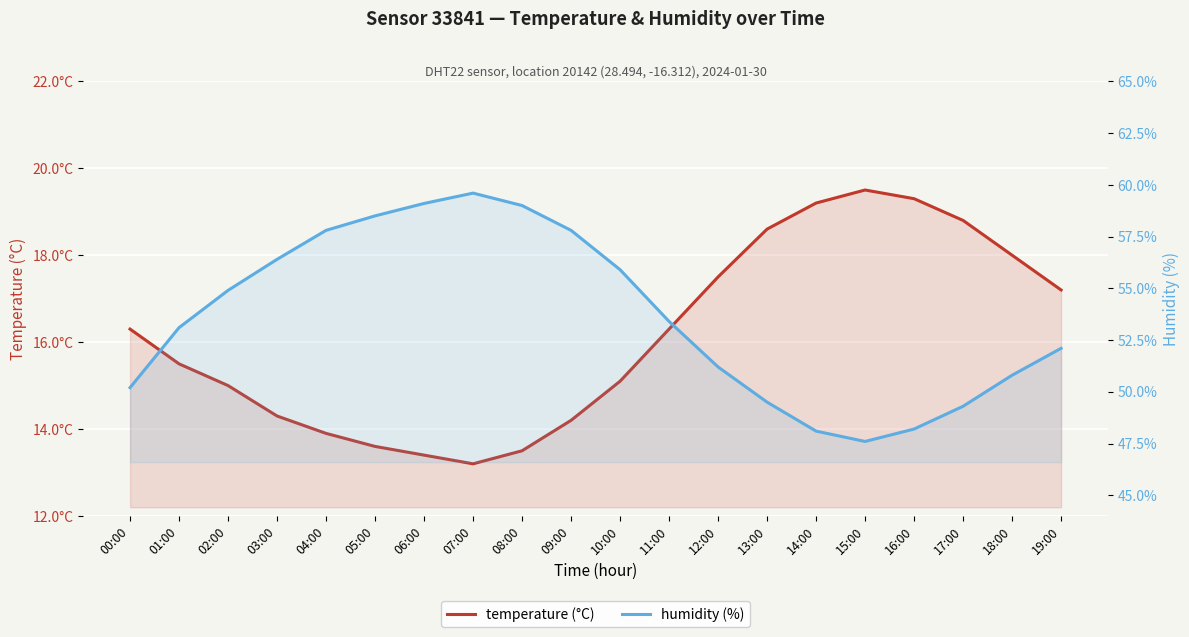

What value does the humidity series have at 12:00?

51.2